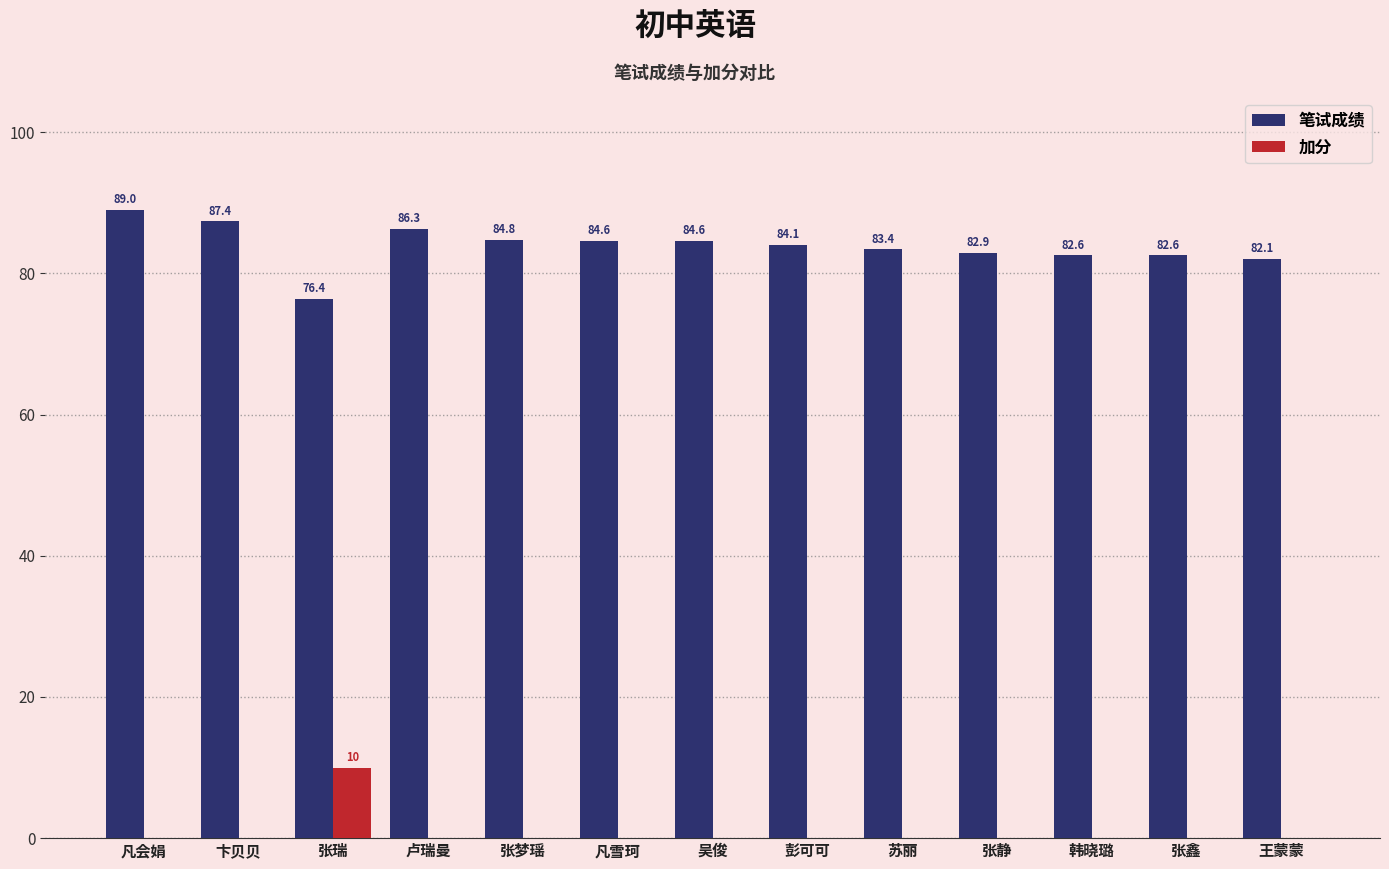

At which label is 笔试成绩 closest to 82?

王蒙蒙